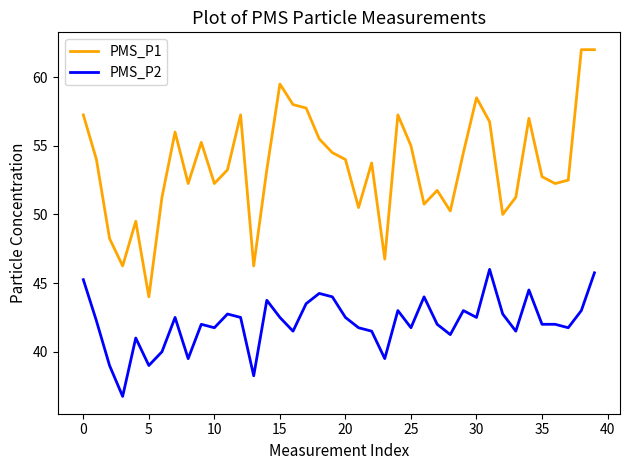

True or false: PMS_P1 and PMS_P2 cross at least once.

False